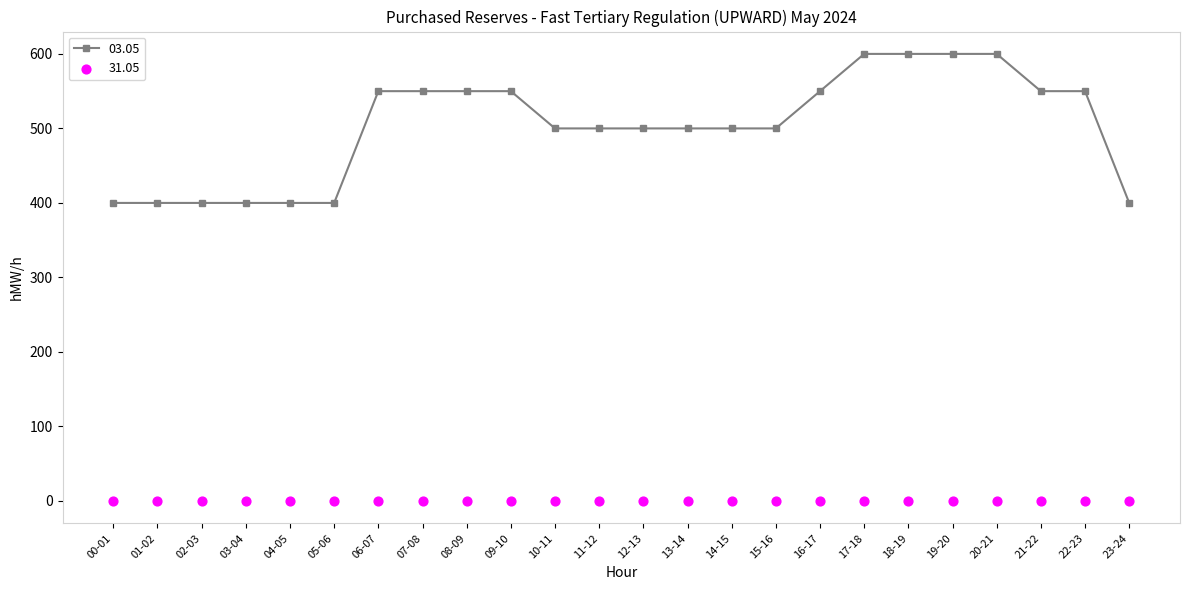

What is the change in value from 11-12 to 19-20?

+100